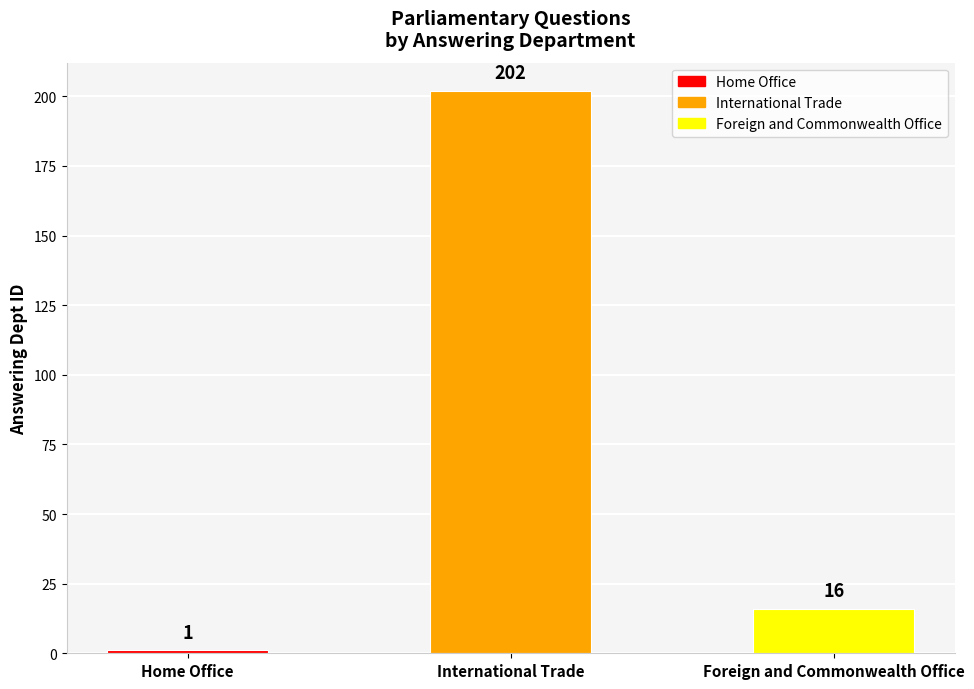

List the labels in order of value, smallest first.

Home Office, Foreign and Commonwealth Office, International Trade